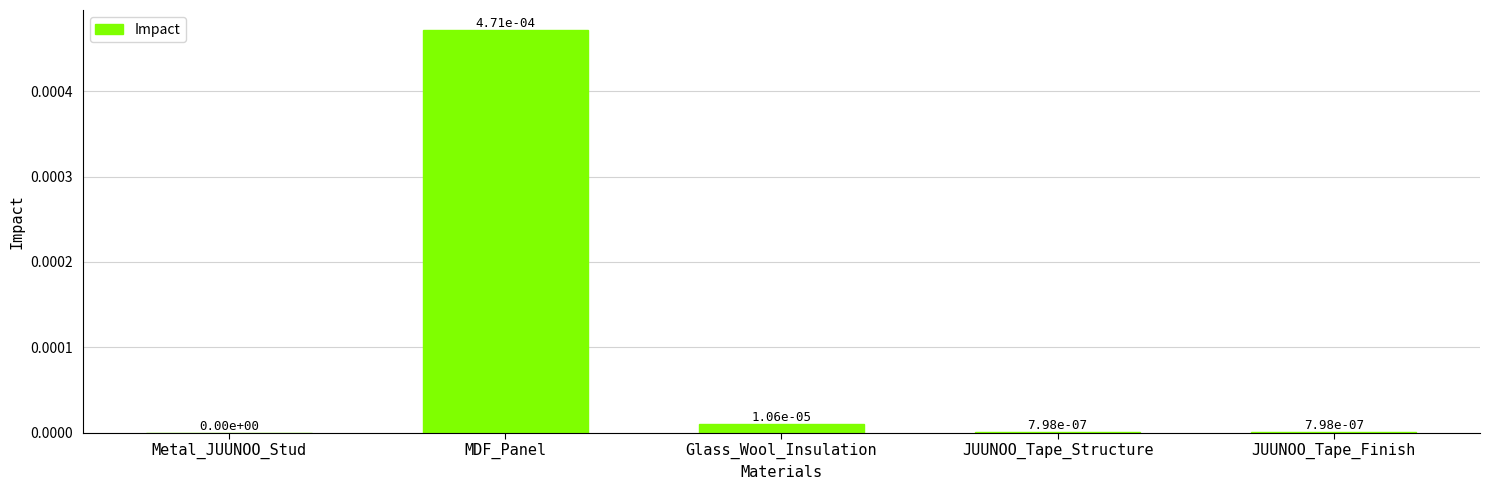

How many distinct data groups are displayed?

1